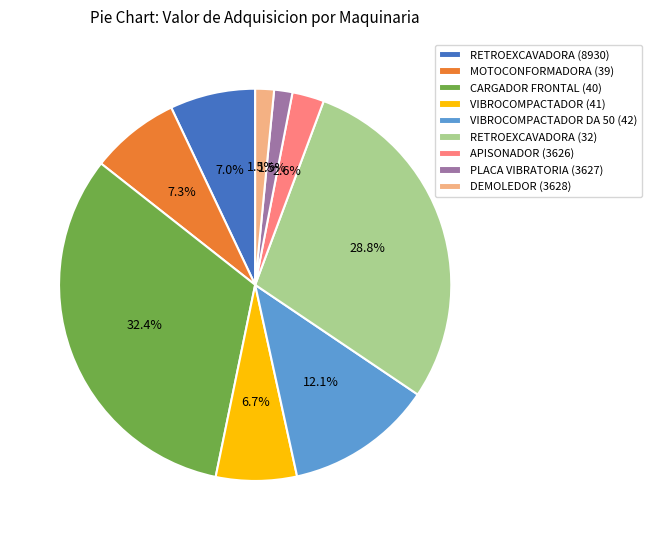

Is there any slice that represents more than half of the pie?

No